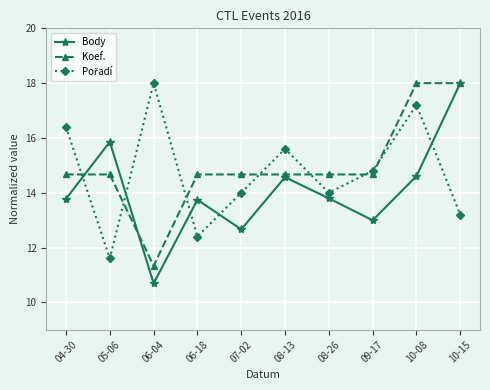

How many series are shown in this chart?

3